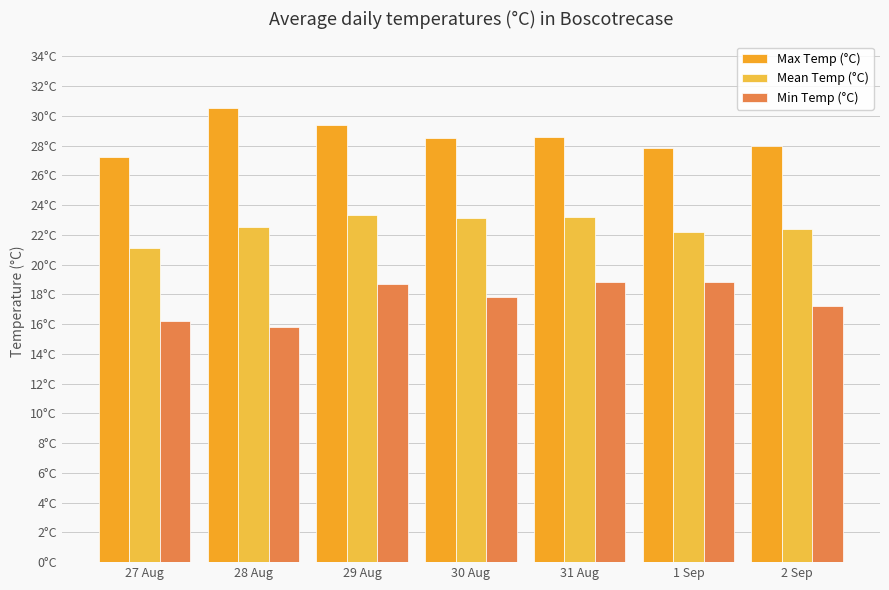

At which label does Max Temp (°C) first exceed 28?

28 Aug